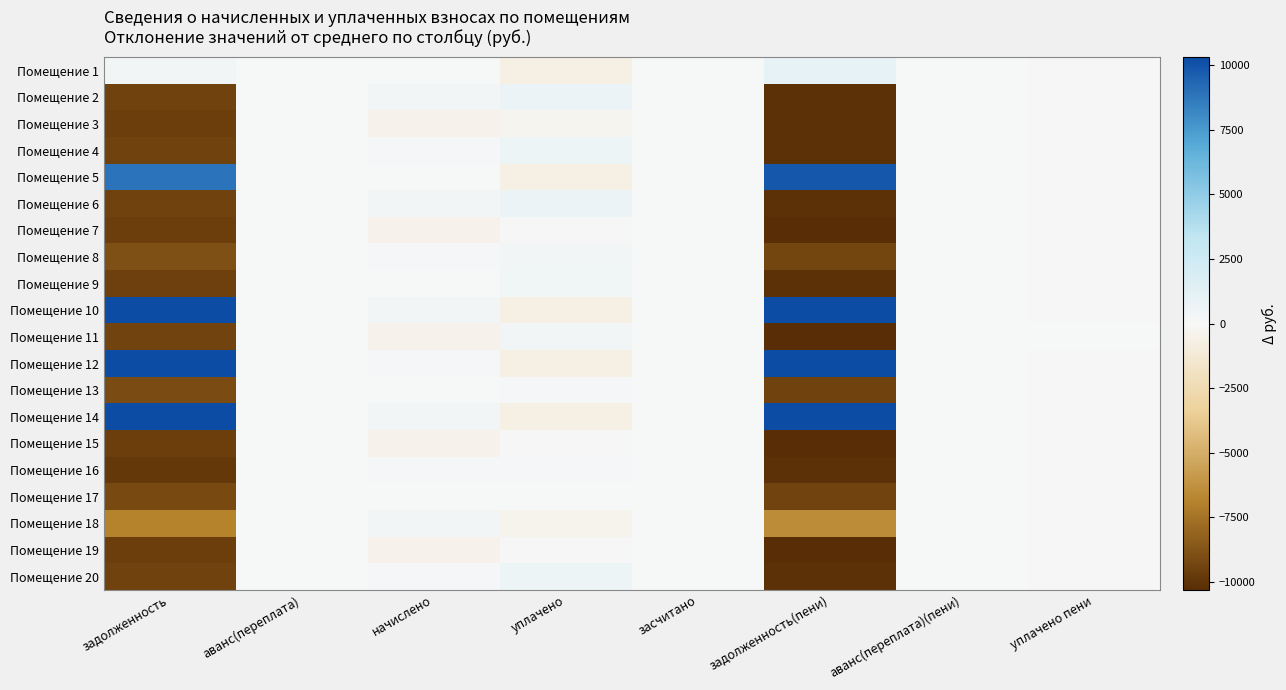

Reading left to right, extract all data points from this chart.

Помещение 1: задолженность=275.0	аванс(переплата)=0.0	начислено=18.3	уплачено=-703.5	засчитано=0.0	задолженность(пени)=1041.4	аванс(переплата)(пени)=0.0	уплачено пени=-0.3
Помещение 2: задолженность=-9438.2	аванс(переплата)=0.0	начислено=244.9	уплачено=659.6	засчитано=0.0	задолженность(пени)=-10059.4	аванс(переплата)(пени)=0.0	уплачено пени=-0.3
Помещение 3: задолженность=-9647.6	аванс(переплата)=0.0	начислено=-458.2	уплачено=-255.3	засчитано=0.0	задолженность(пени)=-10057.1	аванс(переплата)(пени)=0.0	уплачено пени=-0.3
Помещение 4: задолженность=-9456.8	аванс(переплата)=0.0	начислено=182.5	уплачено=599.4	засчитано=0.0	задолженность(пени)=-10080.3	аванс(переплата)(пени)=0.0	уплачено пени=-0.3
Помещение 5: задолженность=8899.9	аванс(переплата)=0.0	начислено=25.2	уплачено=-703.5	засчитано=0.0	задолженность(пени)=9868.6	аванс(переплата)(пени)=0.0	уплачено пени=-0.3
Помещение 6: задолженность=-9438.9	аванс(переплата)=0.0	начислено=242.6	уплачено=657.4	засчитано=0.0	задолженность(пени)=-10060.2	аванс(переплата)(пени)=0.0	уплачено пени=-0.3
Помещение 7: задолженность=-9649.7	аванс(переплата)=0.0	начислено=-465.2	уплачено=-25.3	засчитано=0.0	задолженность(пени)=-10296.1	аванс(переплата)(пени)=0.0	уплачено пени=-0.3
Помещение 8: задолженность=-8918.6	аванс(переплата)=0.0	начислено=187.1	уплачено=363.6	засчитано=0.0	задолженность(пени)=-9292.8	аванс(переплата)(пени)=0.0	уплачено пени=-0.3
Помещение 9: задолженность=-9503.6	аванс(переплата)=0.0	начислено=25.2	уплачено=447.7	засчитано=0.0	задолженность(пени)=-10132.7	аванс(переплата)(пени)=0.0	уплачено пени=-0.3
Помещение 10: задолженность=46758.9	аванс(переплата)=0.0	начислено=268.1	уплачено=-703.5	засчитано=0.0	задолженность(пени)=48708.5	аванс(переплата)(пени)=0.0	уплачено пени=-0.3
Помещение 11: задолженность=-9375.8	аванс(переплата)=0.0	начислено=-469.8	уплачено=397.5	засчитано=0.0	задолженность(пени)=-10452.5	аванс(переплата)(пени)=0.0	уплачено пени=4.9
Помещение 12: задолженность=35097.2	аванс(переплата)=0.0	начислено=187.1	уплачено=-703.5	засчитано=0.0	задолженность(пени)=36753.6	аванс(переплата)(пени)=0.0	уплачено пени=-0.3
Помещение 13: задолженность=-9030.3	аванс(переплата)=0.0	начислено=29.8	уплачено=239.8	засчитано=0.0	задолженность(пени)=-9440.2	аванс(переплата)(пени)=0.0	уплачено пени=-0.3
Помещение 14: задолженность=48101.9	аванс(переплата)=0.0	начислено=261.1	уплачено=-703.5	засчитано=0.0	задолженность(пени)=50067.2	аванс(переплата)(пени)=0.0	уплачено пени=-0.3
Помещение 15: задолженность=-9649.7	аванс(переплата)=0.0	начислено=-465.2	уплачено=-25.3	засчитано=0.0	задолженность(пени)=-10296.1	аванс(переплата)(пени)=0.0	уплачено пени=-0.3
Помещение 16: задолженность=-9859.2	аванс(переплата)=0.0	начислено=184.8	уплачено=198.6	засчитано=0.0	задолженность(пени)=-10079.5	аванс(переплата)(пени)=0.0	уплачено пени=-0.3
Помещение 17: задолженность=-9152.2	аванс(переплата)=0.0	начислено=18.3	уплачено=3.4	засчитано=0.0	задолженность(пени)=-9342.2	аванс(переплата)(пени)=0.0	уплачено пени=-0.3
Помещение 18: задолженность=-6909.1	аванс(переплата)=0.0	начислено=254.2	уплачено=-328.5	засчитано=0.0	задолженность(пени)=-6477.6	аванс(переплата)(пени)=0.0	уплачено пени=-0.3
Помещение 19: задолженность=-9648.3	аванс(переплата)=0.0	начислено=-460.5	уплачено=-20.8	засчитано=0.0	задолженность(пени)=-10294.6	аванс(переплата)(пени)=0.0	уплачено пени=-0.3
Помещение 20: задолженность=-9454.7	аванс(переплата)=0.0	начислено=189.4	уплачено=606.1	засчитано=0.0	задолженность(пени)=-10077.9	аванс(переплата)(пени)=0.0	уплачено пени=-0.3